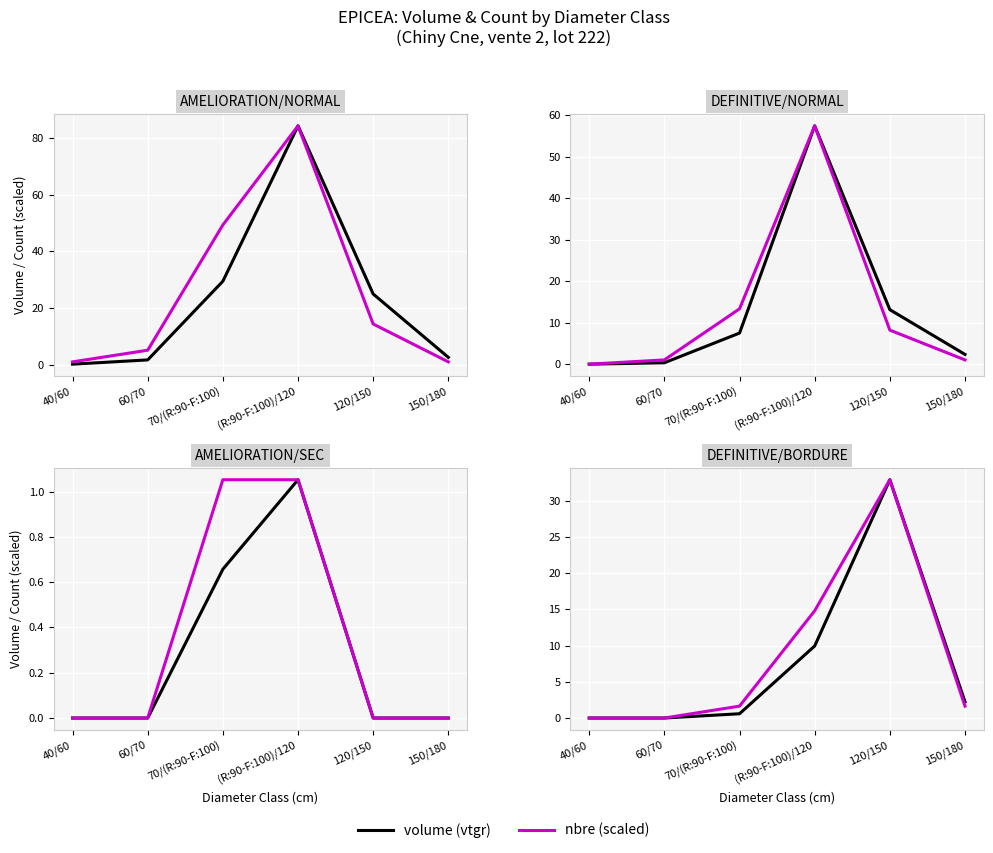

How many data points in volume (vtgr) are less than 2?

3